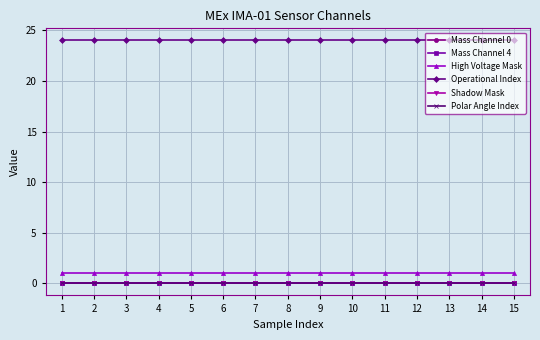

True or false: Operational Index has a value of 24 at 9.

True